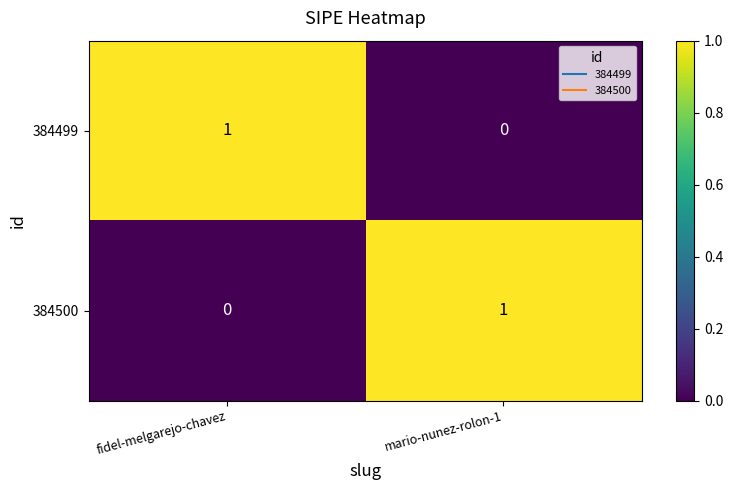

Reading left to right, transcribe all the data shown in this chart.

384499: 1	0
384500: 0	1